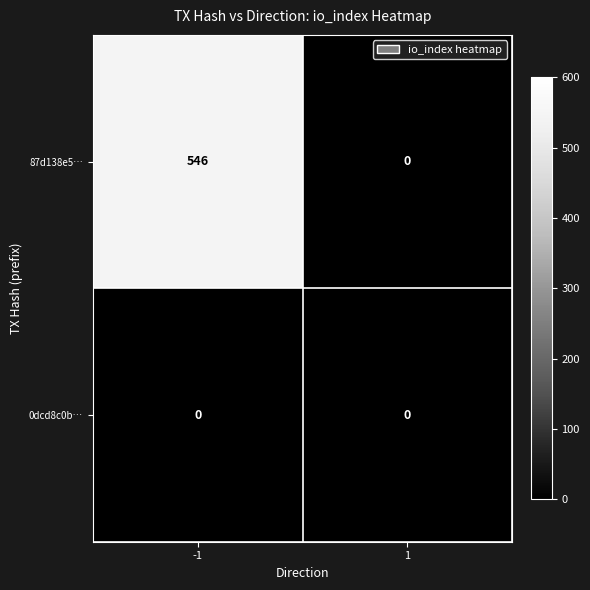

Is the value of 87d138e5… at -1 greater than the value of 0dcd8c0b… at 1?

Yes